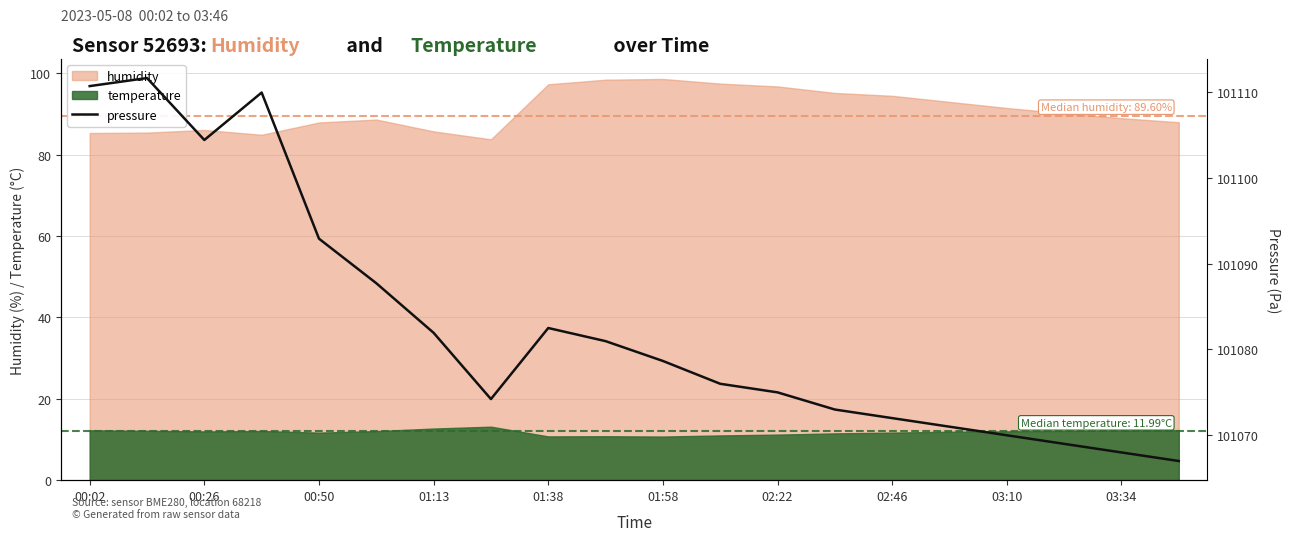

What is the minimum value for temperature?

10.7